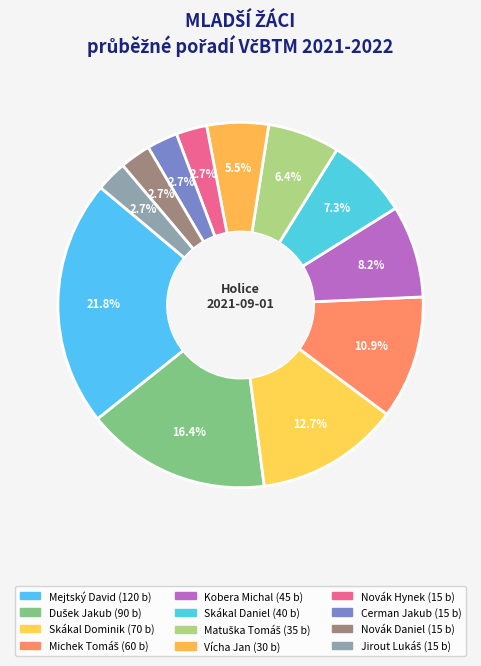

Which category has the smallest portion of the pie?

Novák Hynek